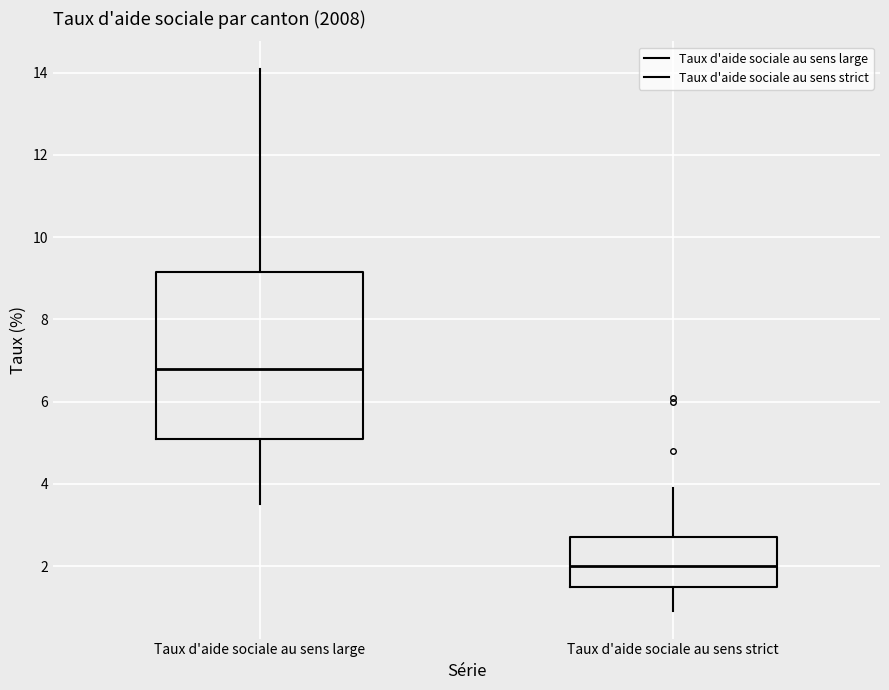

Where is the upper edge of the box for Taux d'aide sociale au sens strict on the y-axis? The values are not printed on the chart, so give them approximately, as read against the axis.

2.8